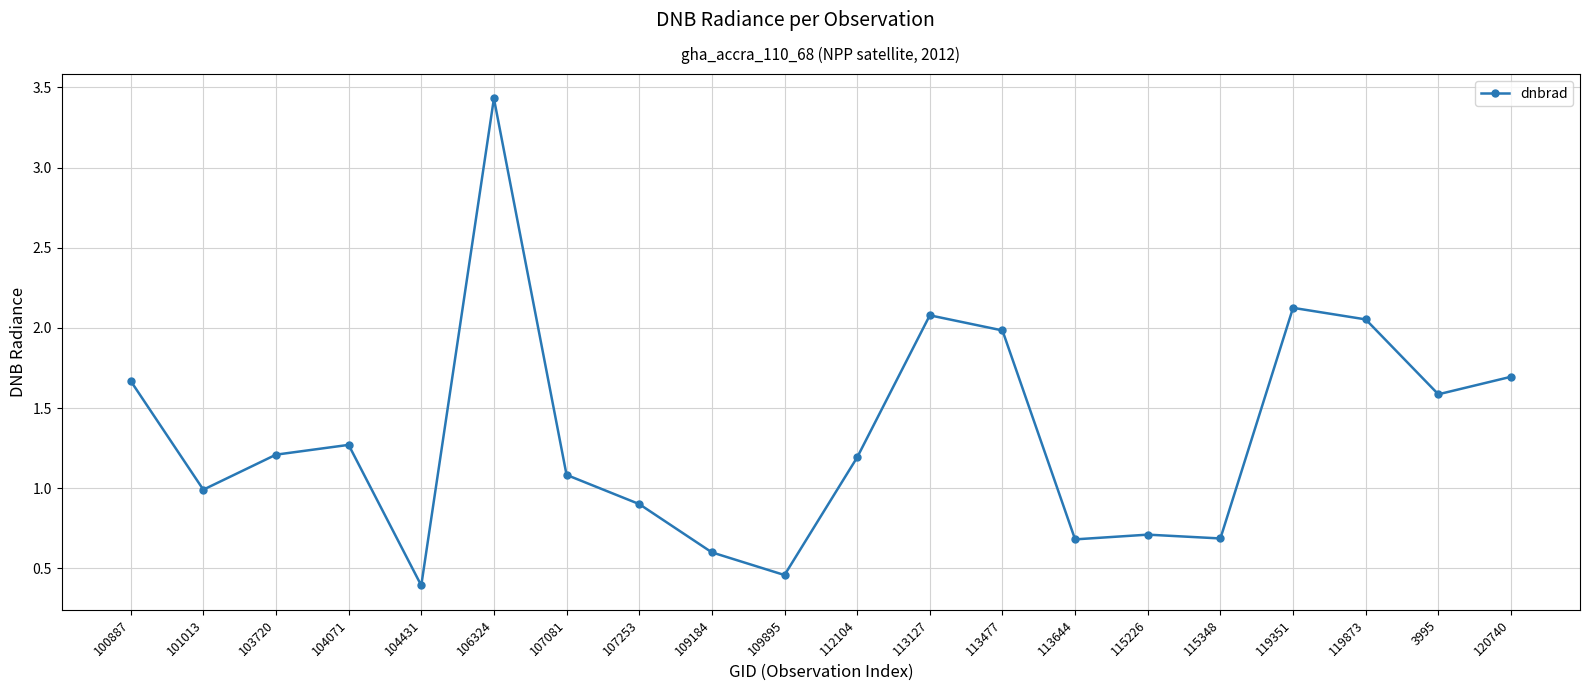

True or false: the data shows 0.3 at 115226.

False